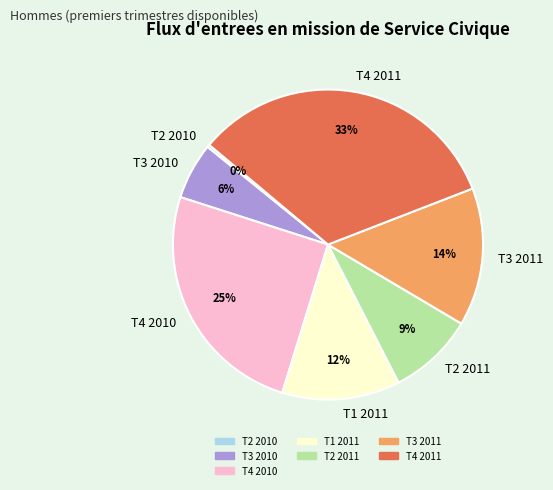

Which has a higher value, T1 2011 or T3 2011?

T3 2011